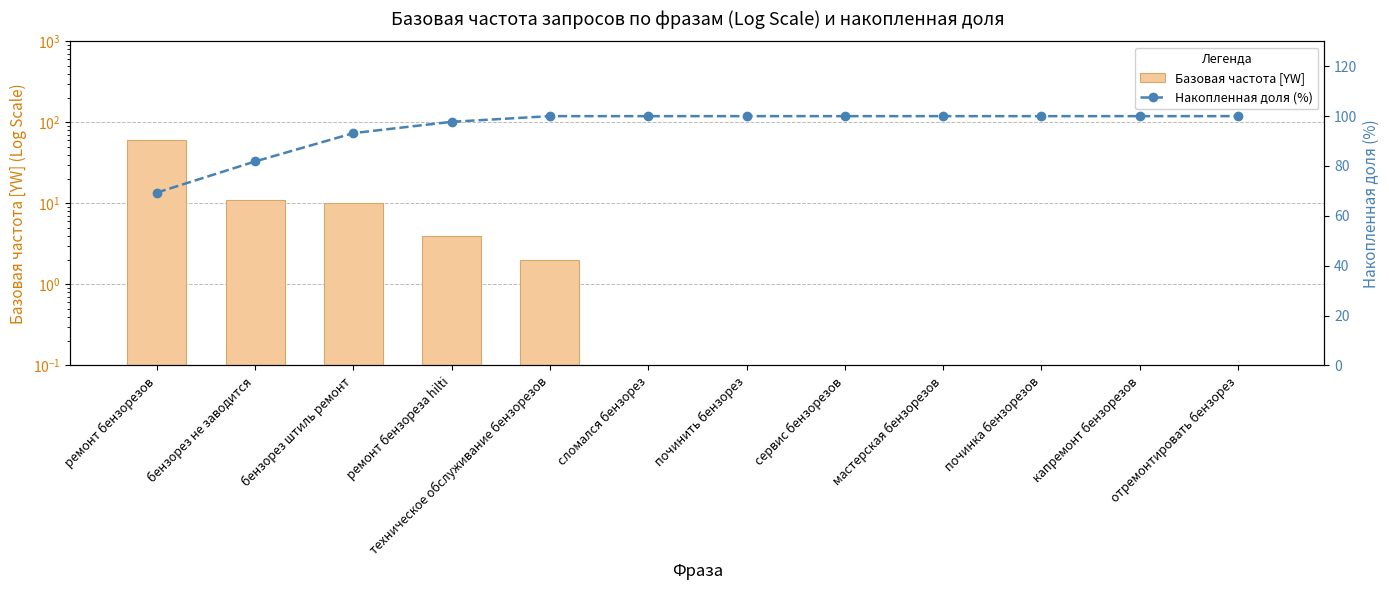

What is the value of the Накопленная доля (%) bar at the 10th from the left?

100.0